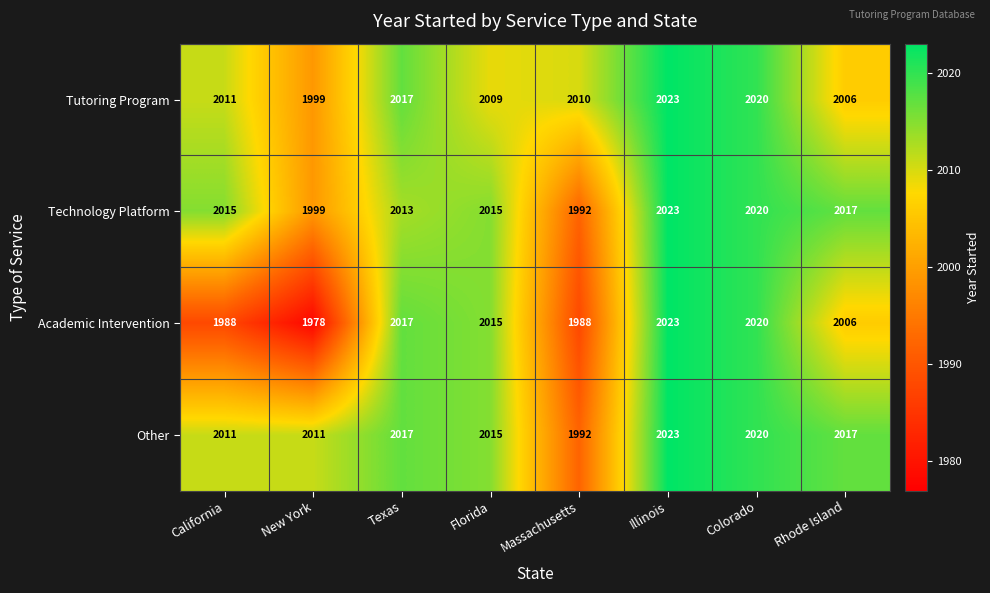

Where is Academic Intervention nearest to the value 2000?

Rhode Island